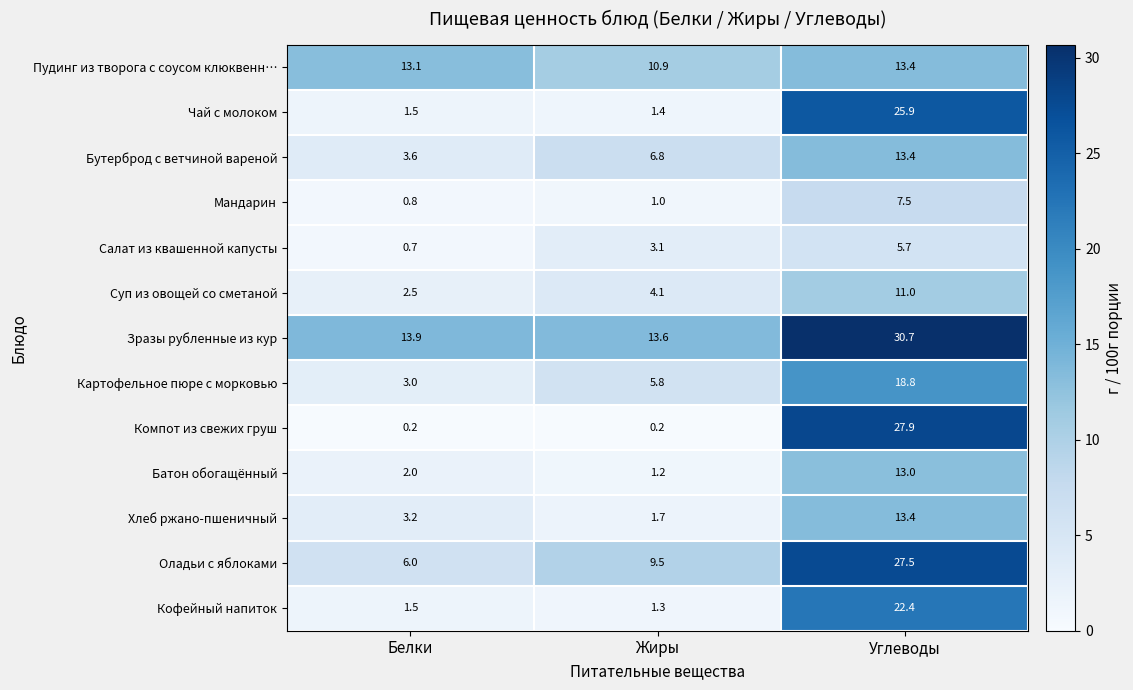

What is the approximate value of Компот из свежих груш at Углеводы?

27.9